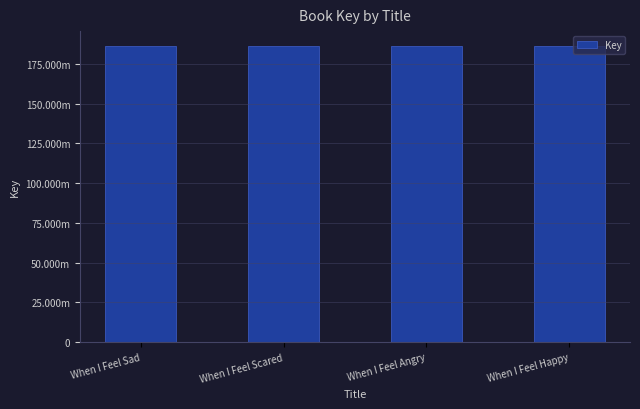

Where does the data first go above 186413888?

When I Feel Sad